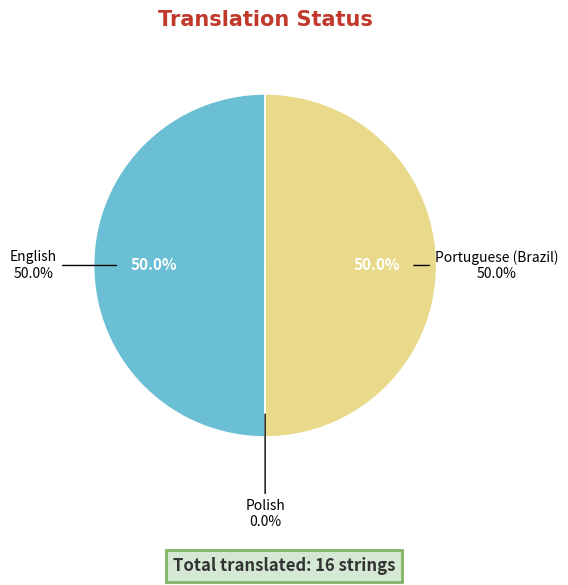

True or false: Portuguese (Brazil) accounts for 39% of the total.

False